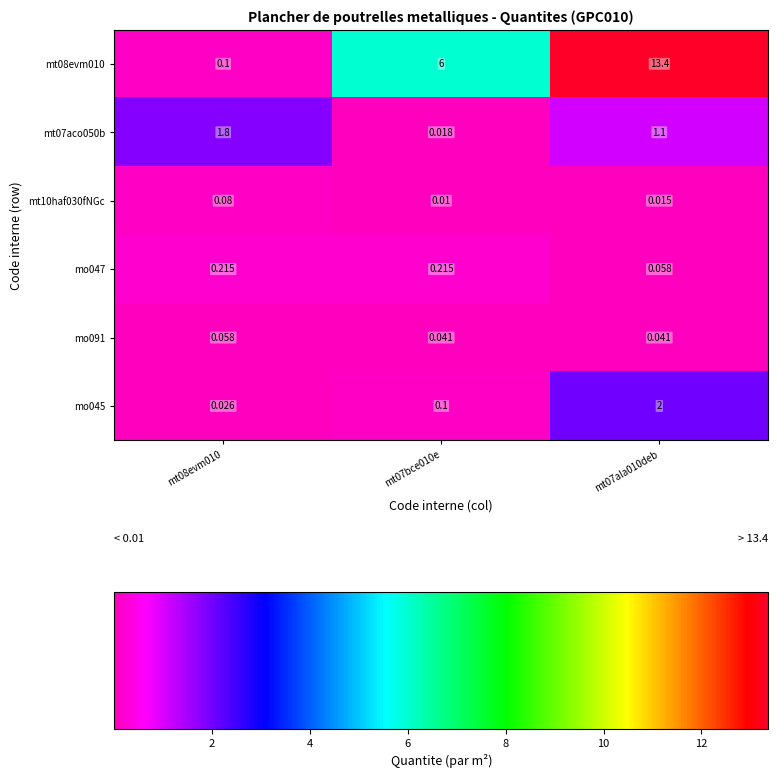

At mt08evm010, list the series in order from smallest to largest.

mo045, mo091, mt10haf030fNGc, mt08evm010, mo047, mt07aco050b